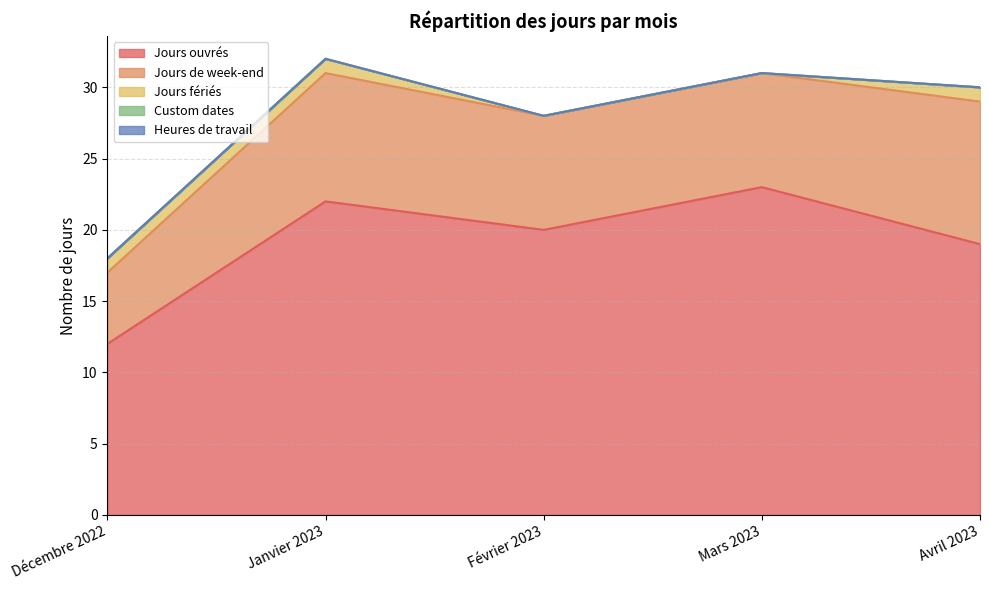

What is the total value across all series at Mars 2023?

31